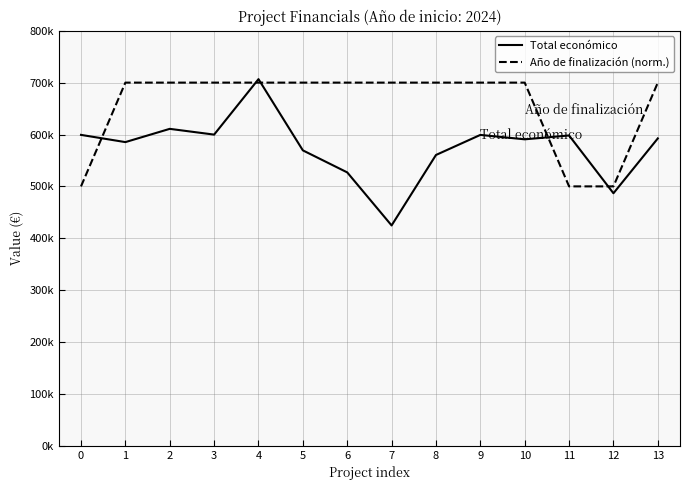

True or false: Año de finalización (norm.) and Total económico intersect in this chart.

True